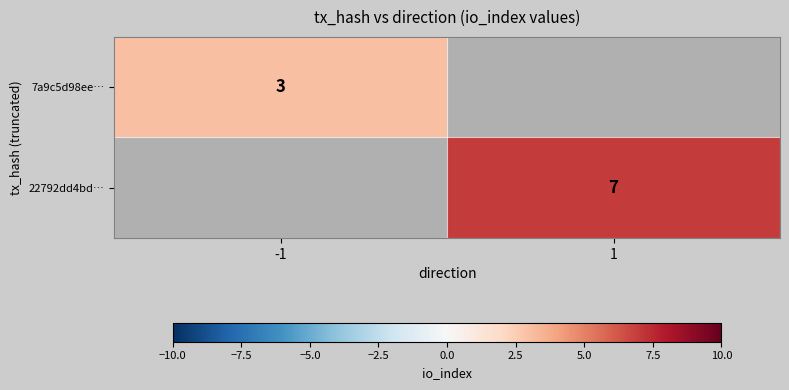

What is the greatest value displayed?

7.0